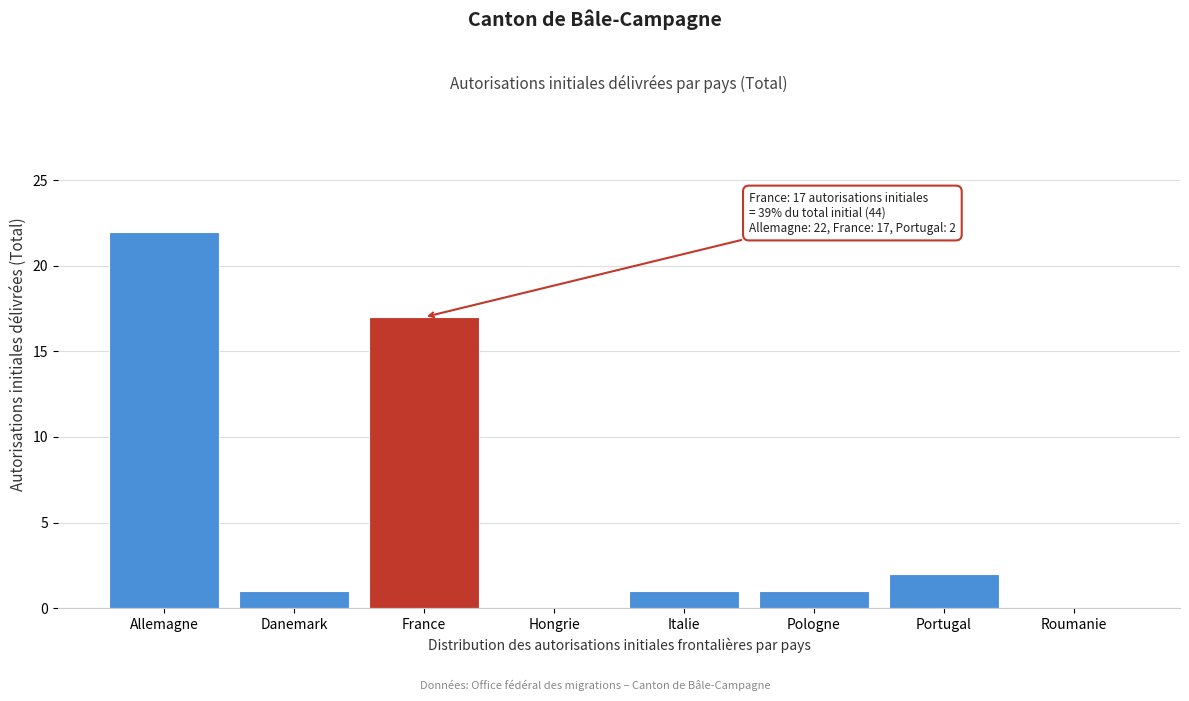

Reading left to right, extract all data points from this chart.

Allemagne=22	Danemark=1	France=17	Hongrie=0	Italie=1	Pologne=1	Portugal=2	Roumanie=0